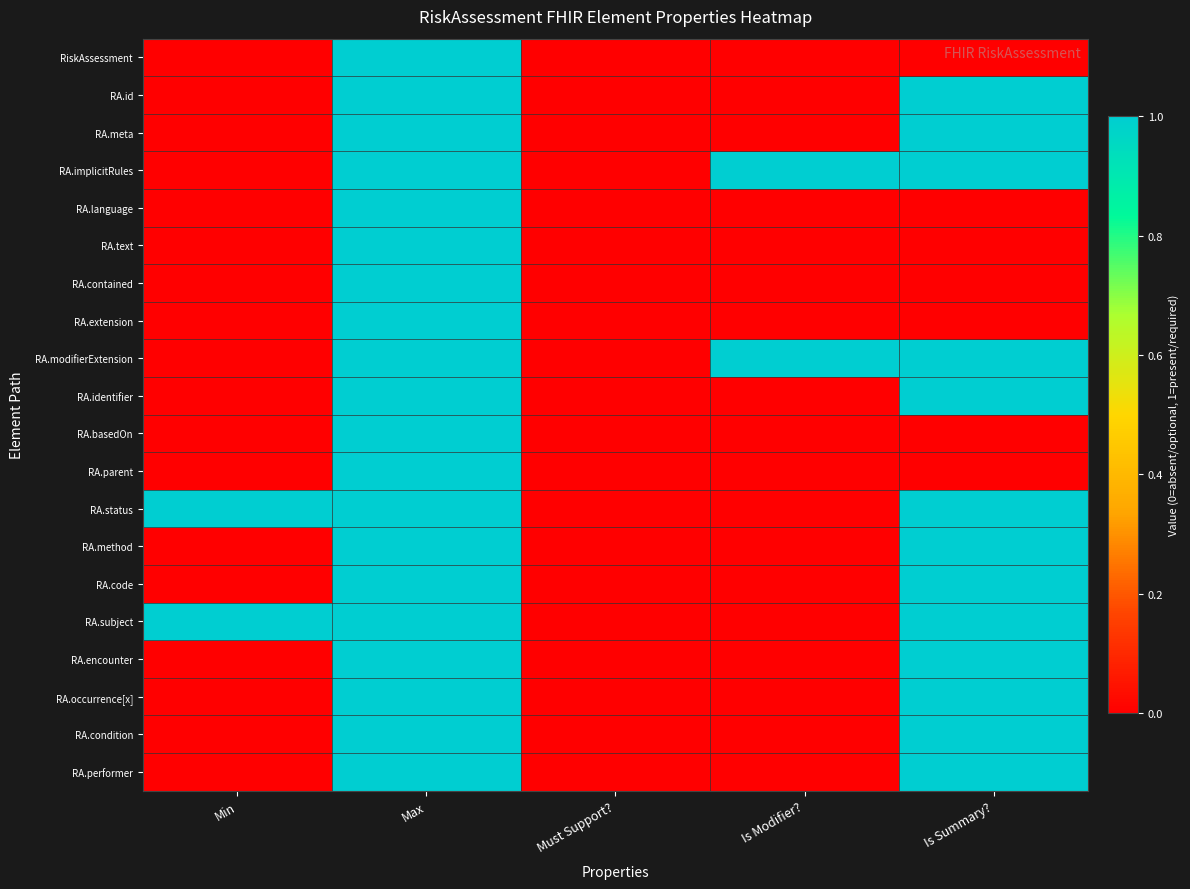

How many distinct data groups are displayed?

20